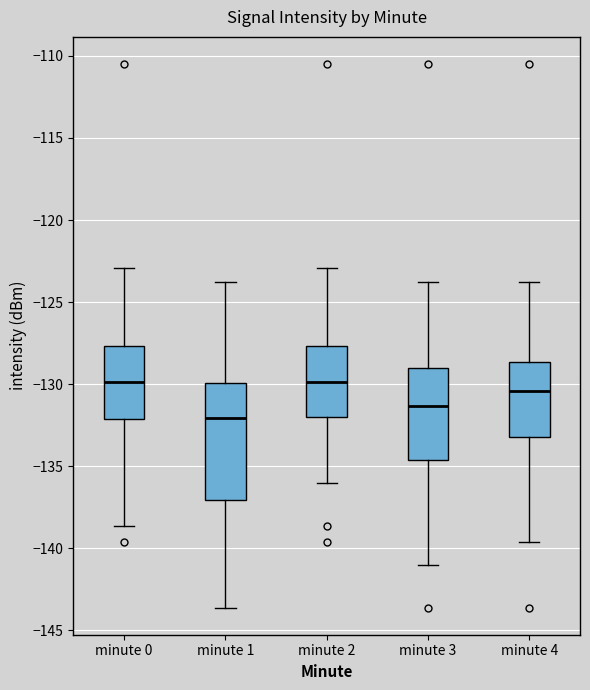

Which box is the tallest, from its lower edge to its upper edge?

minute 1